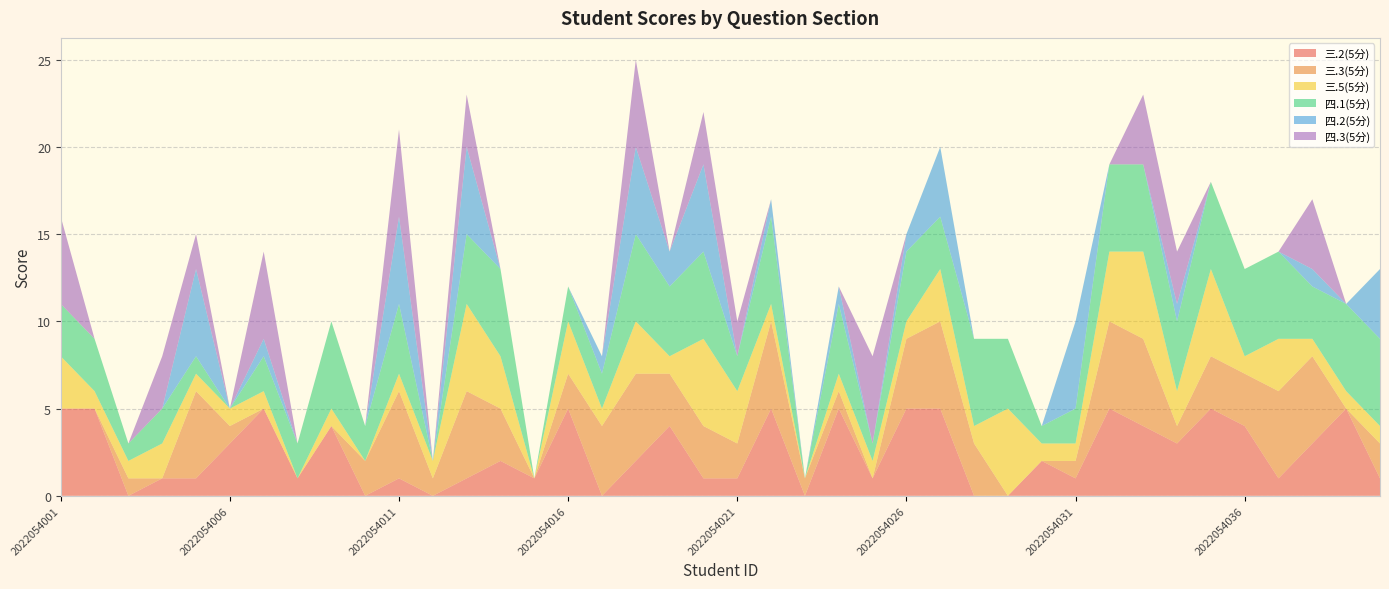

Reading left to right, extract all data points from this chart.

三.2(5分): 5	5	0	1	1	3	5	1	4	0	1	0	1	2	1	5	0	2	4	1	1	5	0	5	1	5	5	0	0	2	1	5	4	3	5	4	1	3	5	1
三.3(5分): 0	0	1	0	5	1	0	0	0	2	5	1	5	3	0	2	4	5	3	3	2	5	1	1	0	4	5	3	0	0	1	5	5	1	3	3	5	5	0	2
三.5(5分): 3	1	1	2	1	1	1	0	1	0	1	1	5	3	0	3	1	3	1	5	3	1	0	1	1	1	3	1	5	1	1	4	5	2	5	1	3	1	1	1
四.1(5分): 3	3	1	2	1	0	2	2	5	2	4	0	4	5	0	2	2	5	4	5	2	5	0	4	1	4	3	5	4	1	2	5	5	4	5	5	5	3	5	5
四.2(5分): 0	0	0	0	5	0	1	0	0	0	5	0	5	0	0	0	1	5	2	5	0	1	0	1	0	1	4	0	0	0	5	0	0	1	0	0	0	1	0	4
四.3(5分): 5	0	0	3	2	0	5	0	0	0	5	0	3	0	0	0	0	5	0	3	2	0	0	0	5	0	0	0	0	0	0	0	4	3	0	0	0	4	0	0